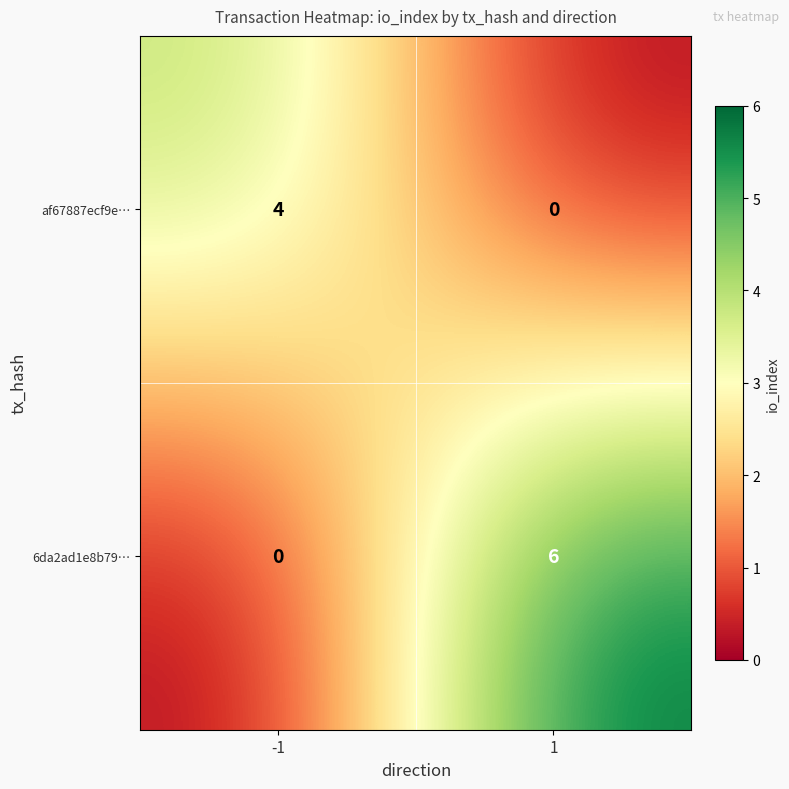

List the series in order of their peak value, lowest first.

af67887ecf9e…, 6da2ad1e8b79…